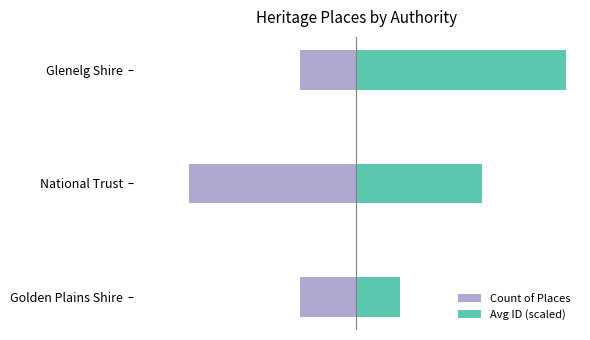

Reading left to right, list all the values displayed in this chart.

Count of Places: 0=-1.0	1=-3.0	2=-1.0
Avg ID (scaled): 0=0.8	1=2.3	2=3.8